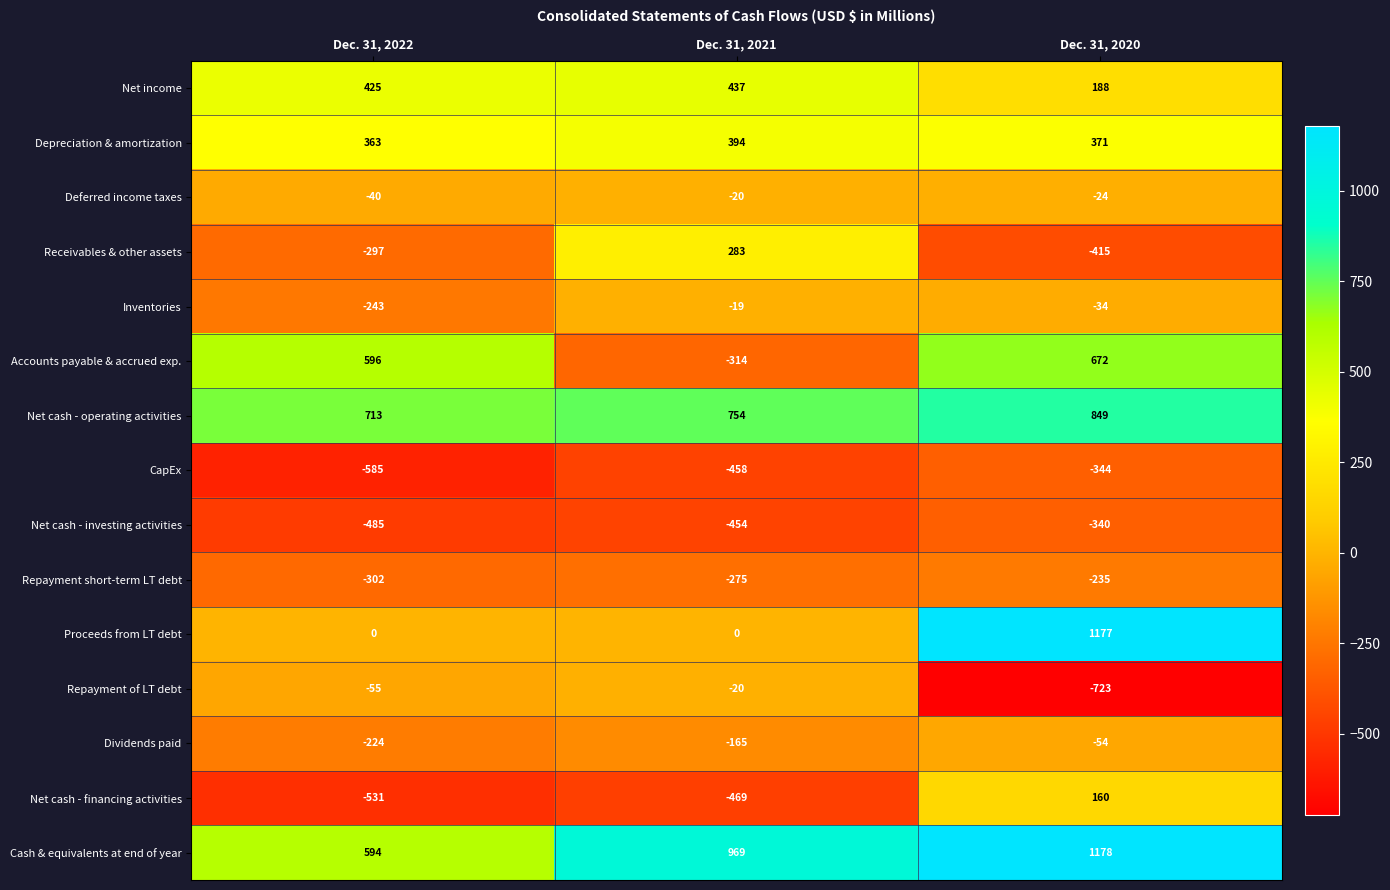

How many data points does each series have?

3